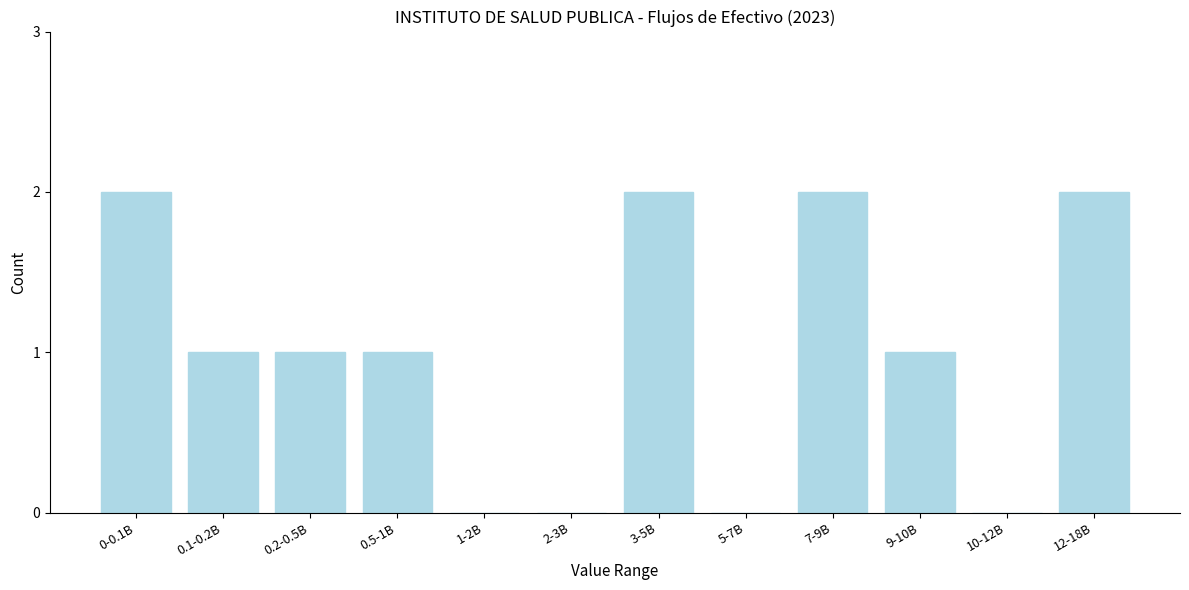

Reading left to right, transcribe all the data shown in this chart.

0-0.1B=2	0.1-0.2B=1	0.2-0.5B=1	0.5-1B=1	1-2B=0	2-3B=0	3-5B=2	5-7B=0	7-9B=2	9-10B=1	10-12B=0	12-18B=2